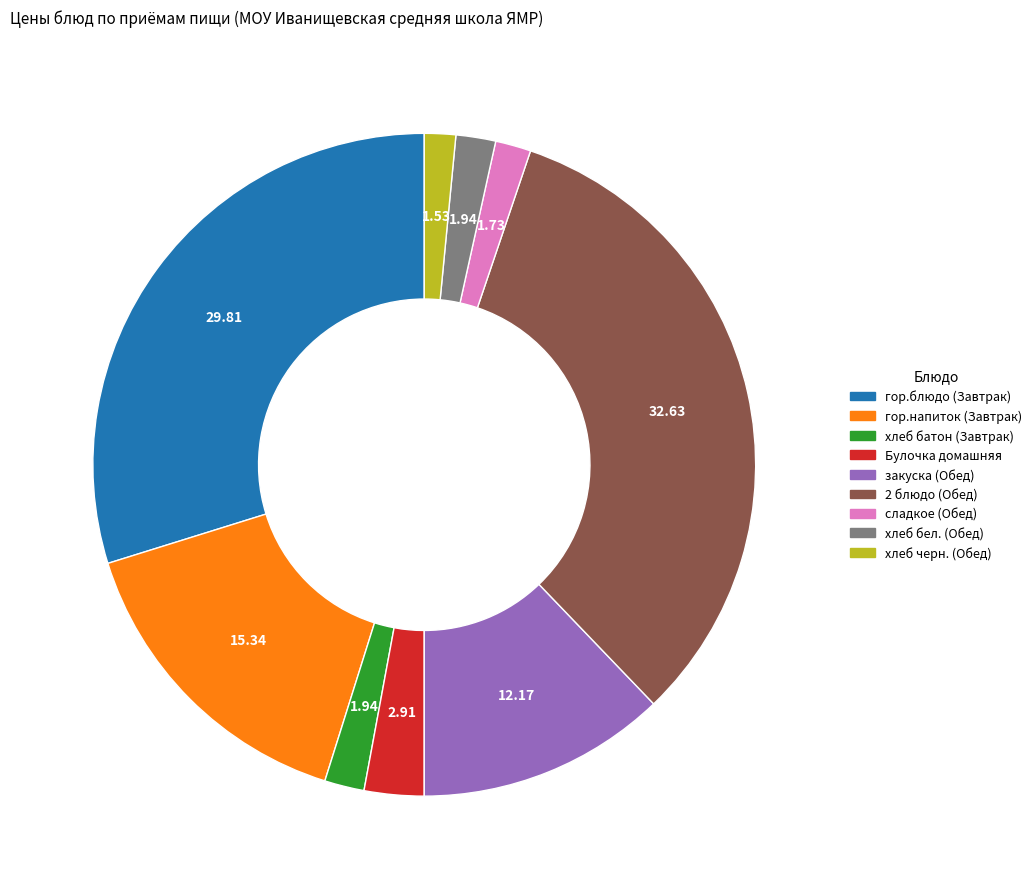

Which slice is the largest?

2 блюдо (Обед)